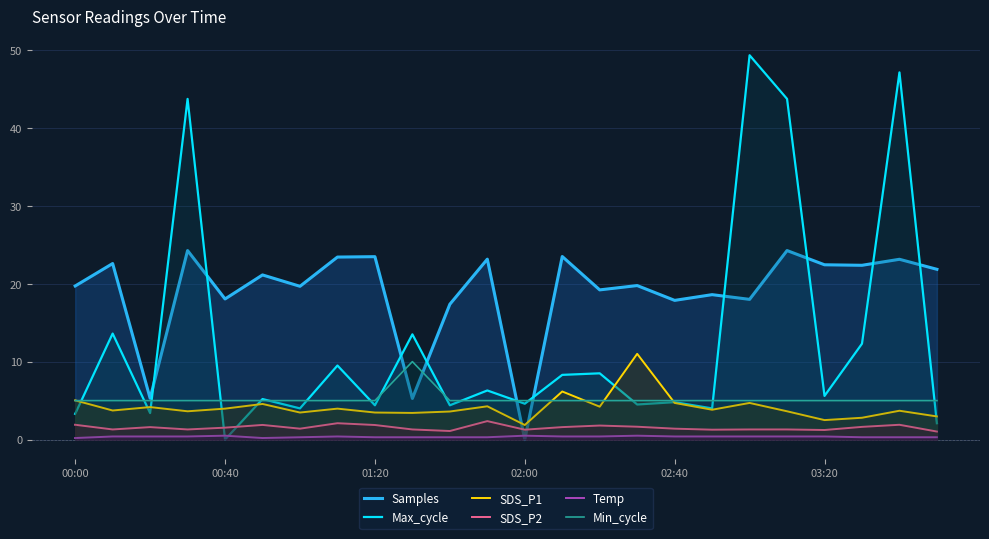

What is the value of the SDS_P2 point at the 7th from the left?

1.4